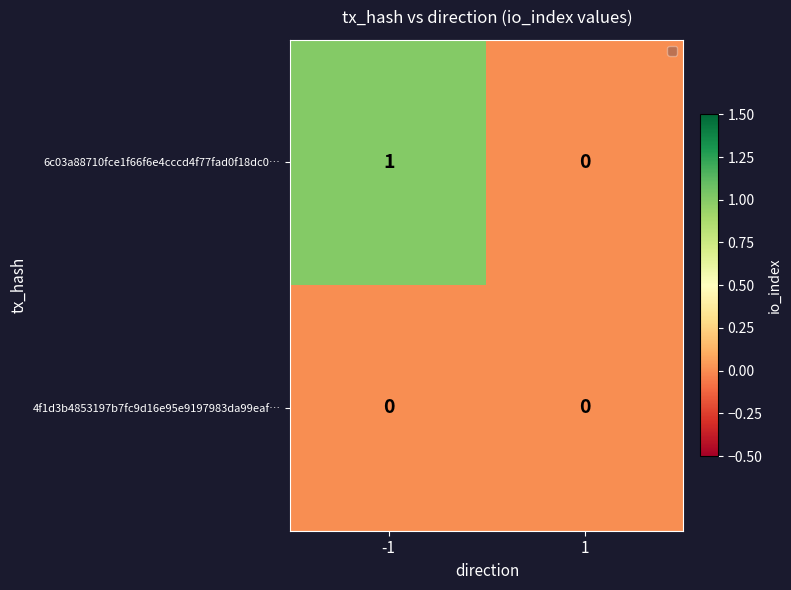

Count the number of categories in the chart.

2